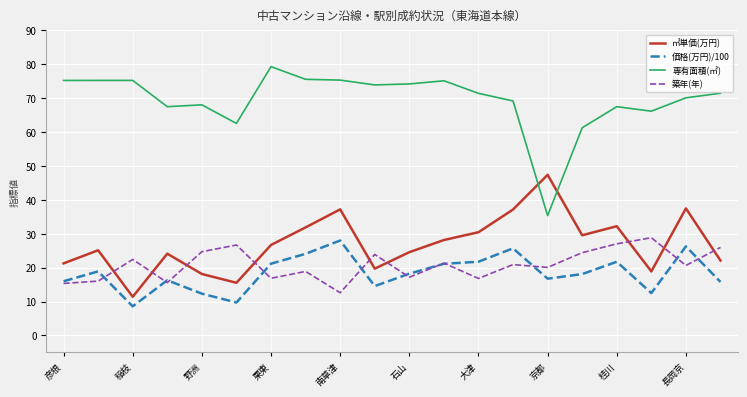

Which series has the largest range (max minus min)?

専有面積(㎡)